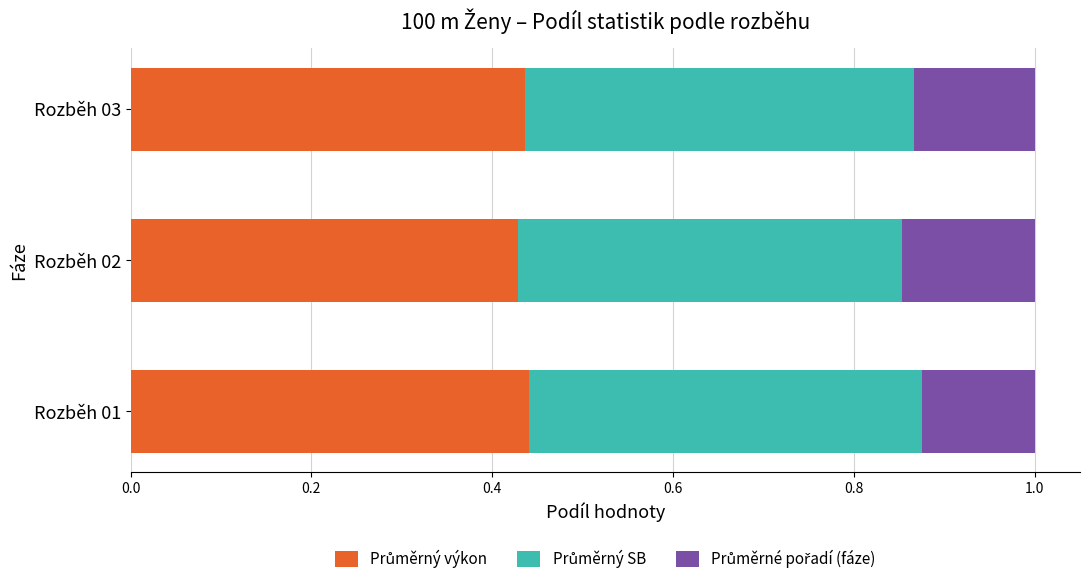

What is the total value across all series at Rozběh 01?

1.0